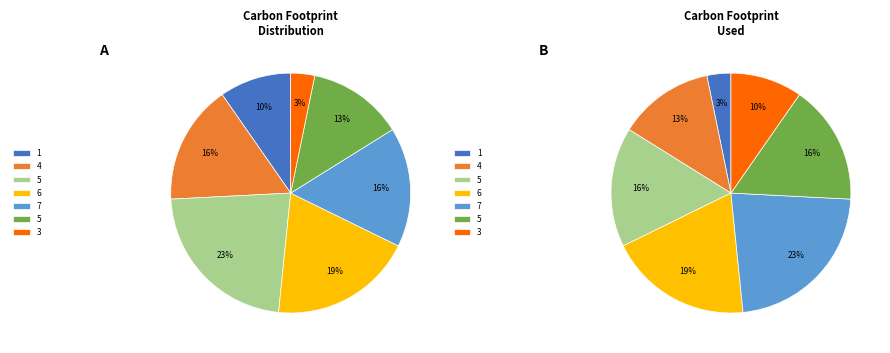

Which category has the smallest portion of the pie?

1